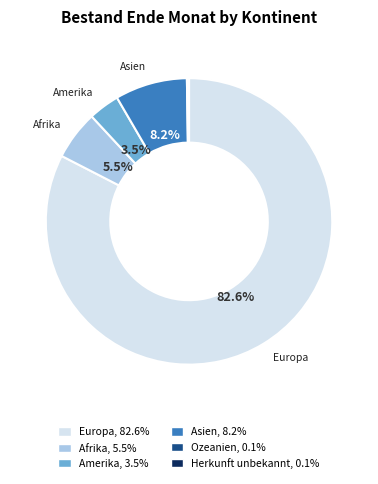

Does any single category account for the majority?

Yes